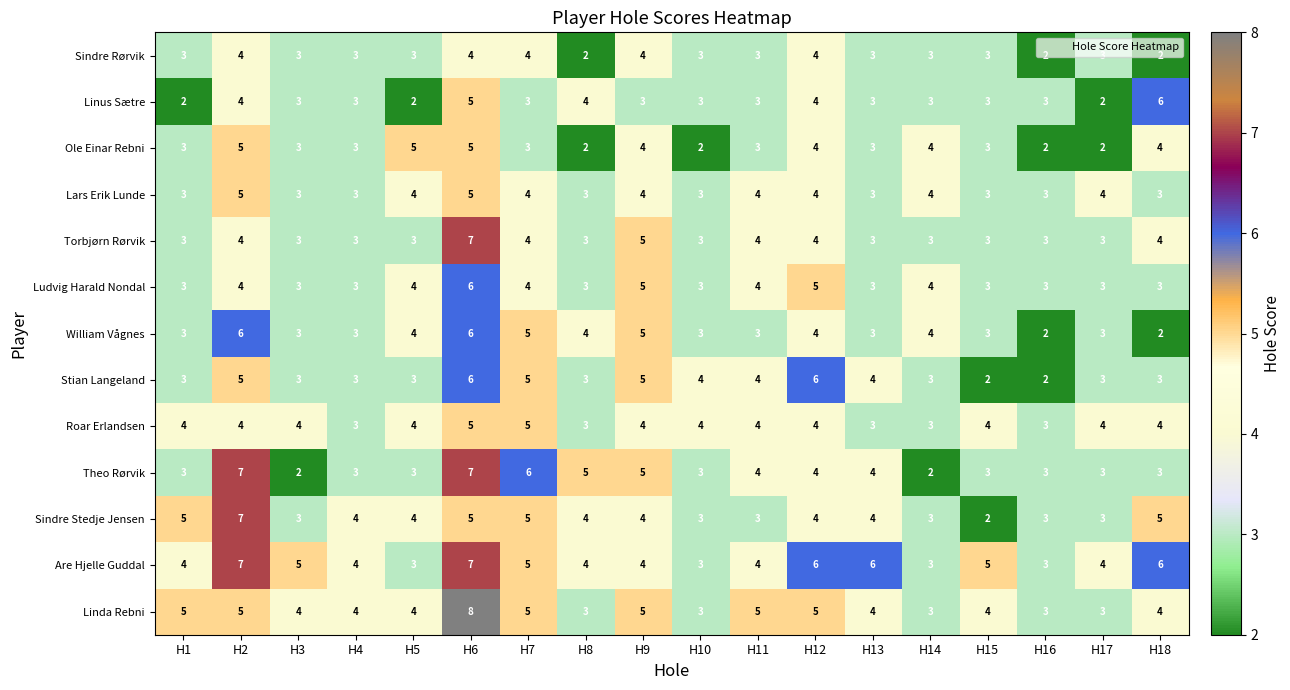

True or false: Sindre Stedje Jensen has a value of 4 at H13.

True